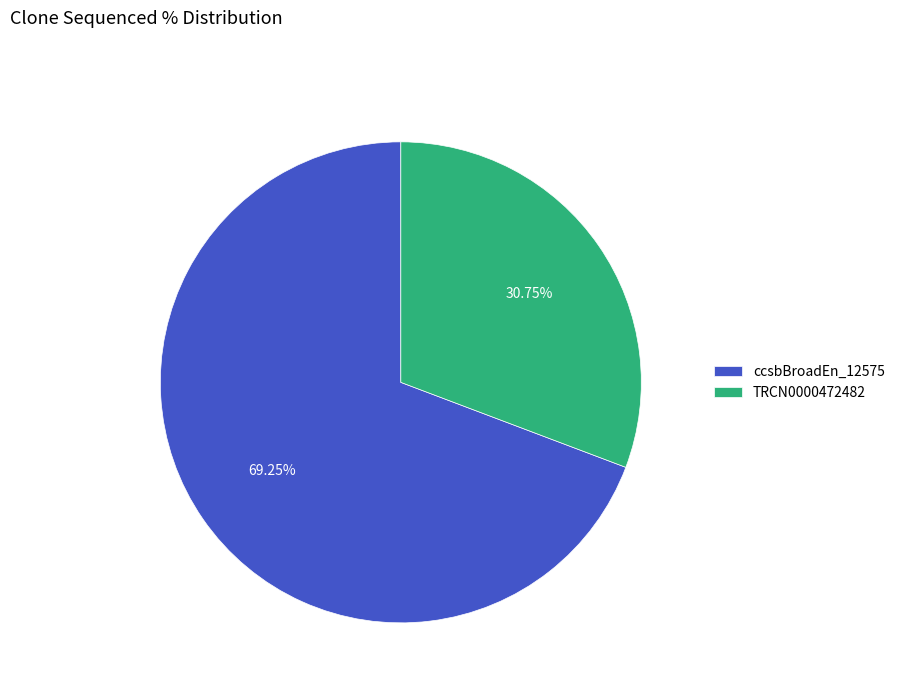

Do TRCN0000472482 and ccsbBroadEn_12575 together represent more than half of the pie?

Yes